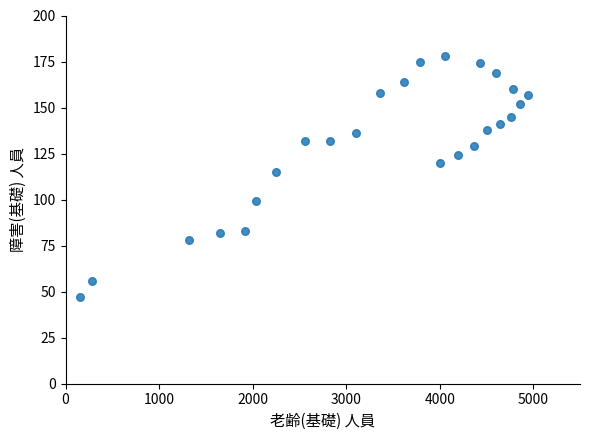

What is the range of X values (max minus min)?

4780